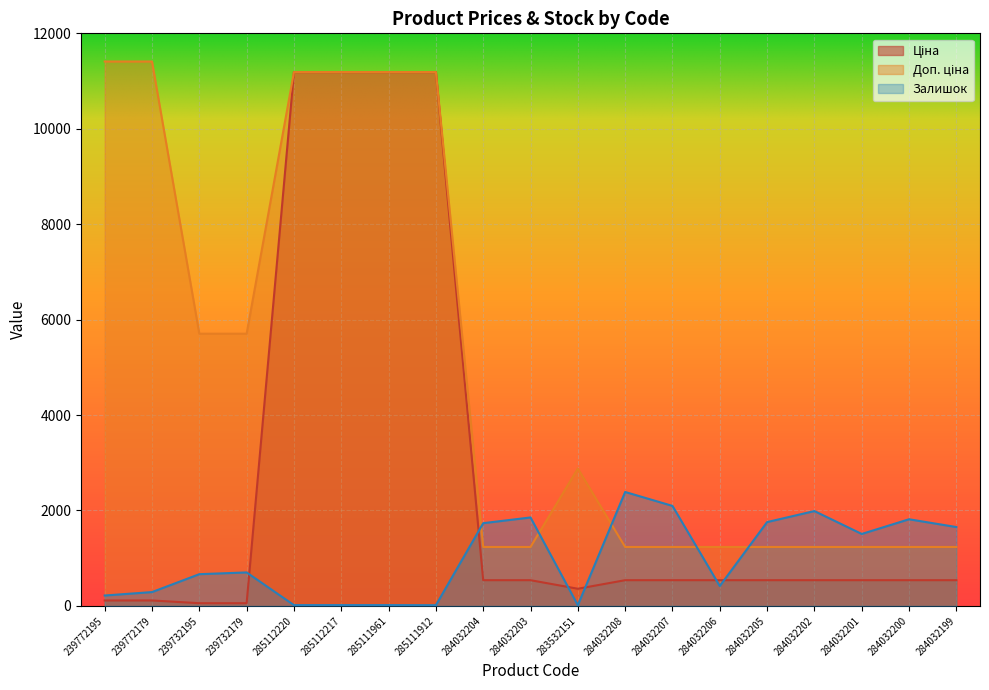

Reading left to right, extract all data points from this chart.

Ціна: 239772195=114.1	239772179=114.1	239732195=57.0	239732179=57.0	285112220=11188.2	285112217=11188.2	285111961=11188.2	285111912=11188.2	284032204=539.0	284032203=539.0	283532151=359.9	284032208=539.0	284032207=539.0	284032206=539.0	284032205=539.0	284032202=539.0	284032201=539.0	284032200=539.0	284032199=539.0
Доп. ціна: 239772195=11410.0	239772179=11410.0	239732195=5705.0	239732179=5705.0	285112220=11188.2	285112217=11188.2	285111961=11188.2	285111912=11188.2	284032204=1235.4	284032203=1235.4	283532151=2878.8	284032208=1235.4	284032207=1235.4	284032206=1235.4	284032205=1235.4	284032202=1235.4	284032201=1235.4	284032200=1235.4	284032199=1235.4
Залишок: 239772195=218.0	239772179=290.0	239732195=665.0	239732179=702.0	285112220=17.0	285112217=17.0	285111961=17.0	285111912=15.0	284032204=1734.0	284032203=1854.0	283532151=15.0	284032208=2388.0	284032207=2096.0	284032206=417.0	284032205=1757.0	284032202=1988.0	284032201=1508.0	284032200=1816.0	284032199=1653.0